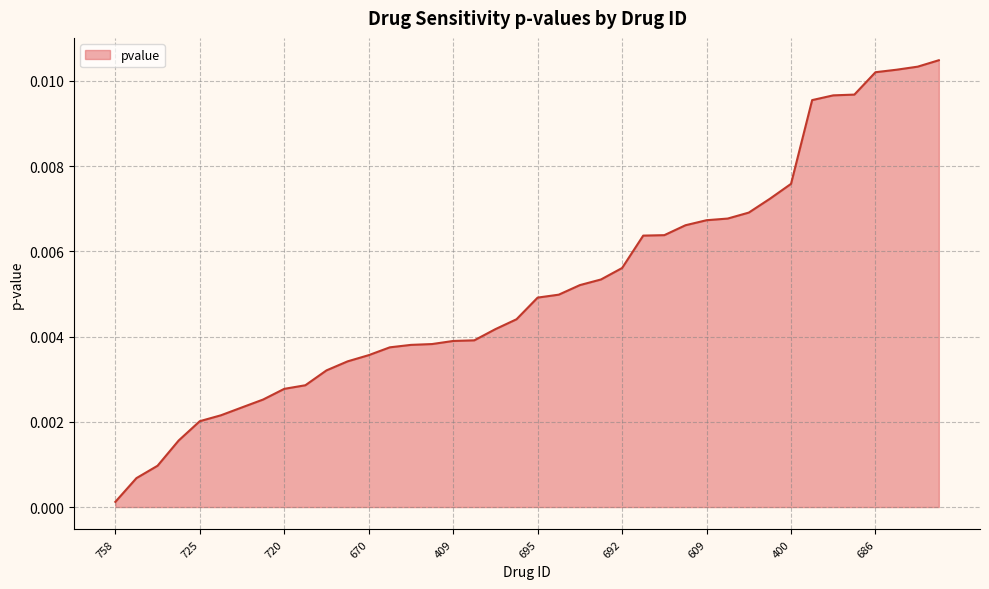

True or false: there are more than 2 points higher than both neighbors.

False